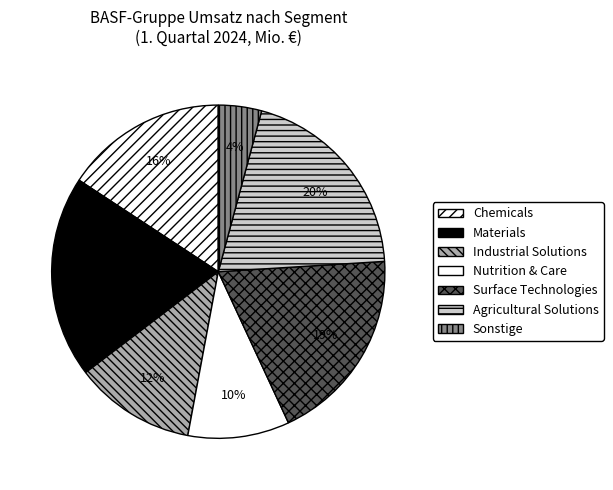

How many slices are in this pie chart?

7